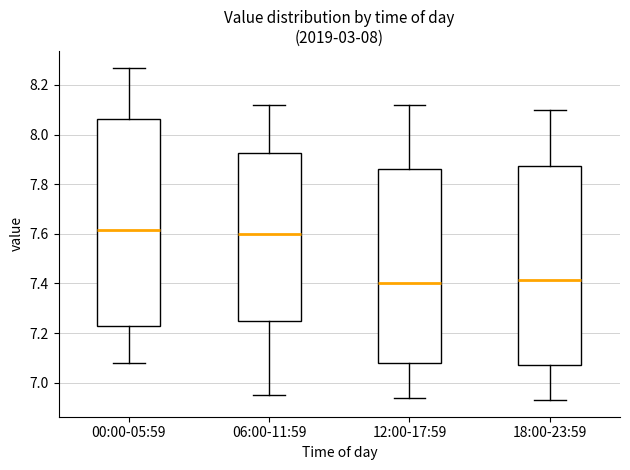

Reading left to right, transcribe this box plot: for each box, give where its median line is, the range the box spans, and where its two whiskers end, as read against the y-axis. The values are not printed on the chart, so give them approximately, as read against the axis.

00:00-05:59: median 7.62, box 7.24 to 8.06, whiskers 7.08 to 8.28
06:00-11:59: median 7.60, box 7.26 to 7.92, whiskers 6.96 to 8.12
12:00-17:59: median 7.40, box 7.08 to 7.86, whiskers 6.94 to 8.12
18:00-23:59: median 7.42, box 7.08 to 7.88, whiskers 6.94 to 8.10